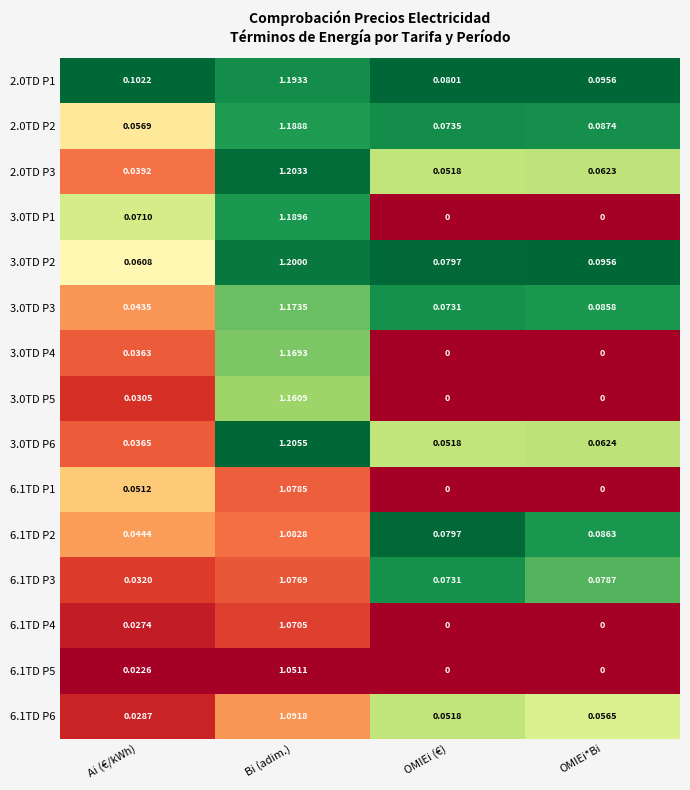

Between Ai (€/kWh) and OMIEi*Bi, which series saw the biggest shift?

3.0TD P1